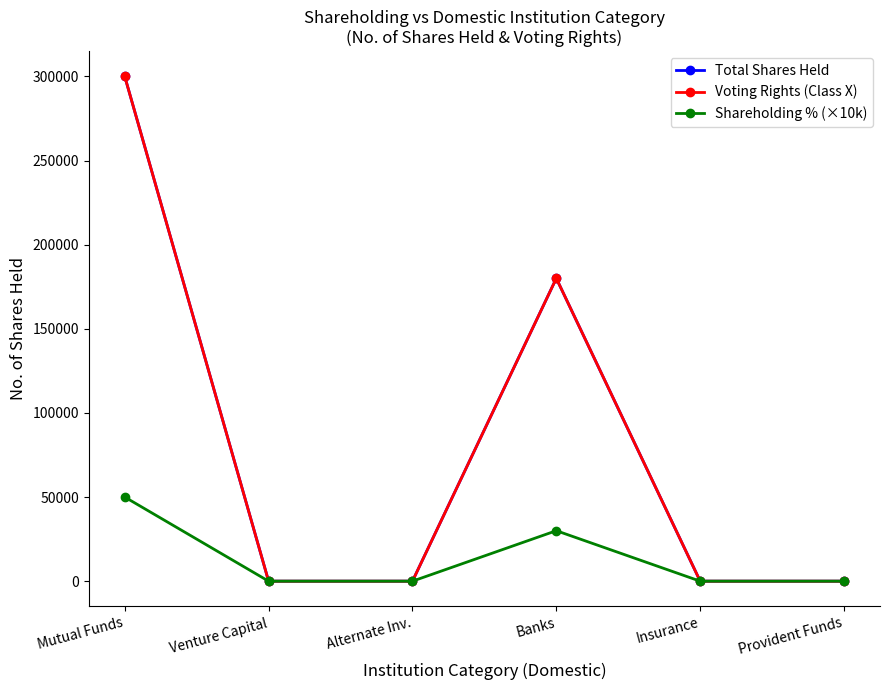

True or false: Voting Rights (Class X) and Total Shares Held cross at least once.

False